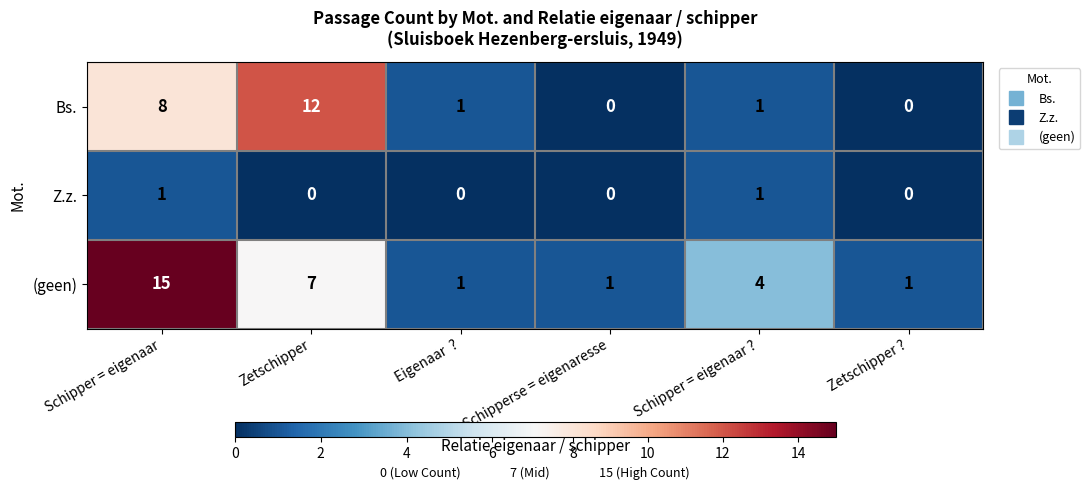

True or false: (geen) has a value of 2 at Zetschipper ?.

False